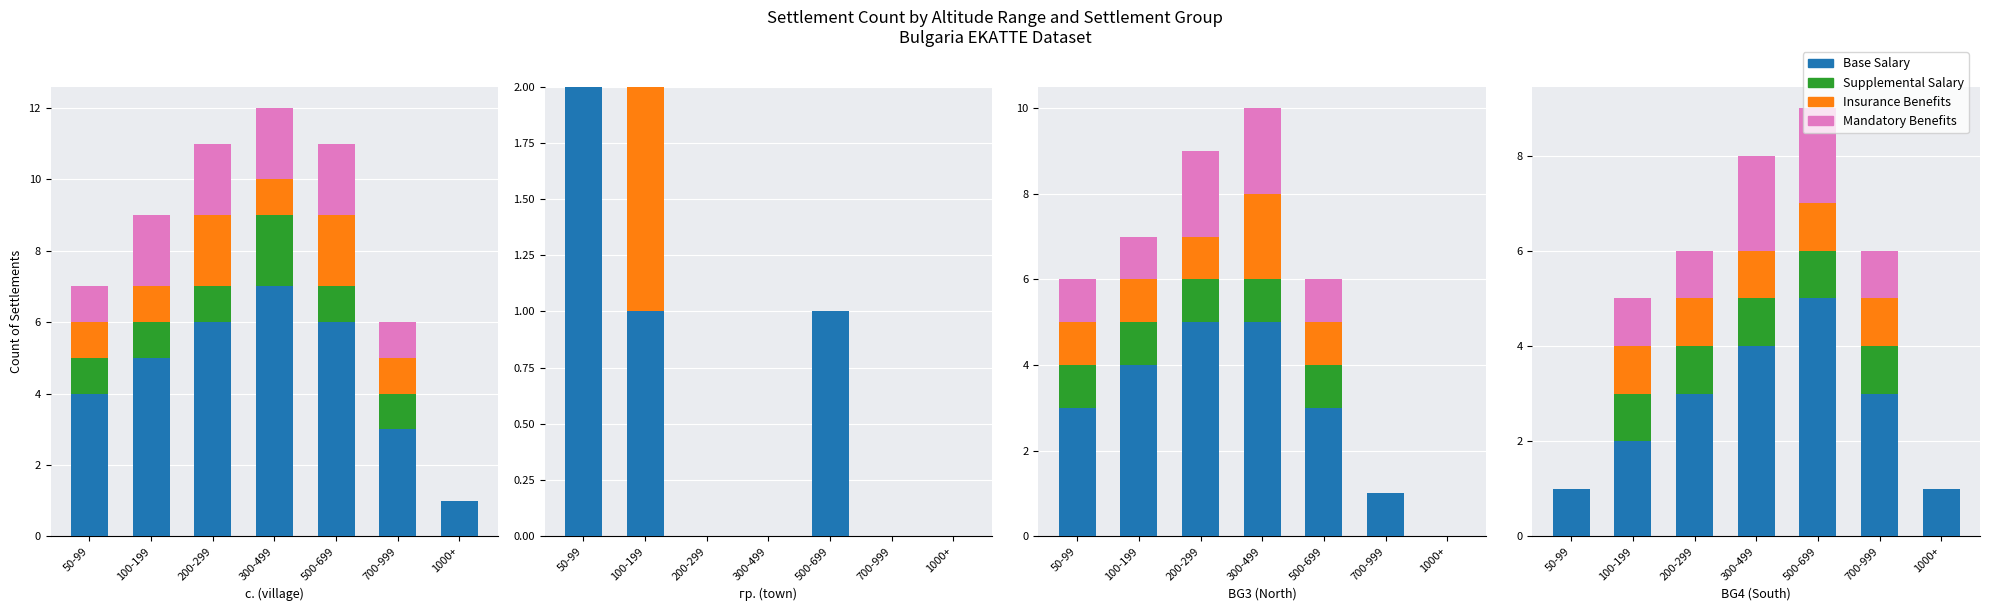

What is the label of the 4th bar from the left?

300-499